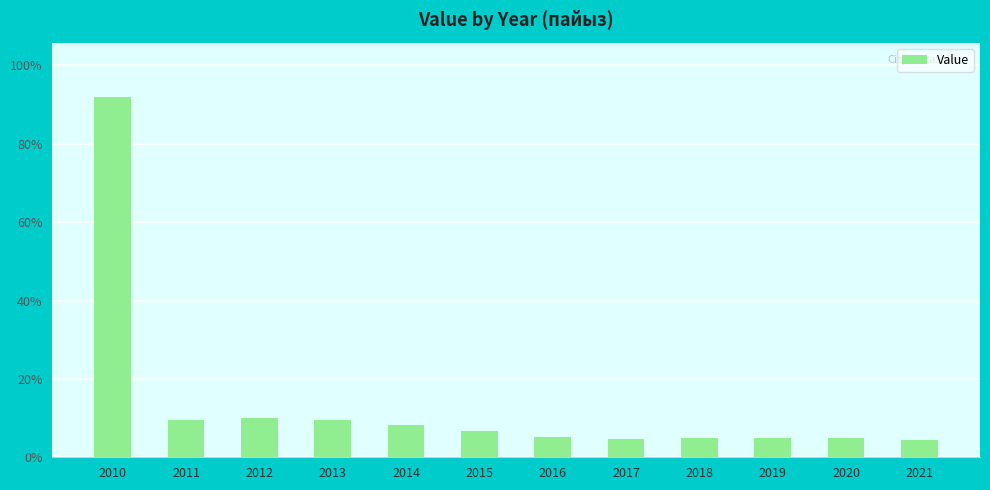

The value at 2010 is 145.6. True or false?

False